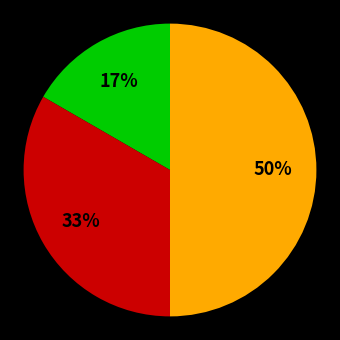

To the nearest percent, what is the difference between the largest and smallest slice percentages?

33%